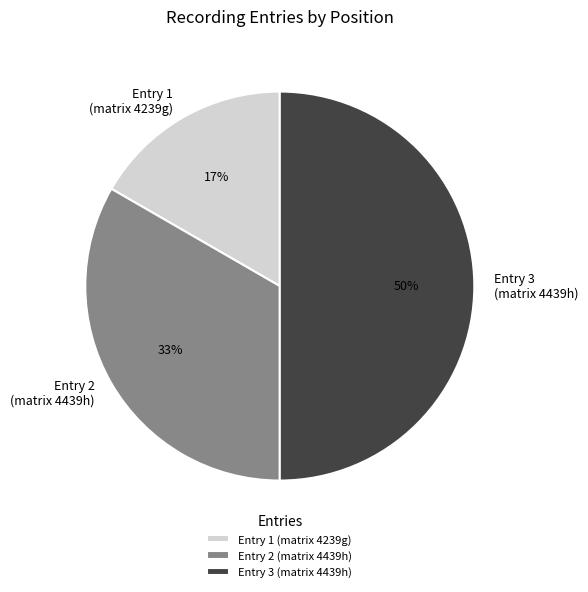

The Entry 2 (matrix 4439h) slice represents 33% of the pie. True or false?

True